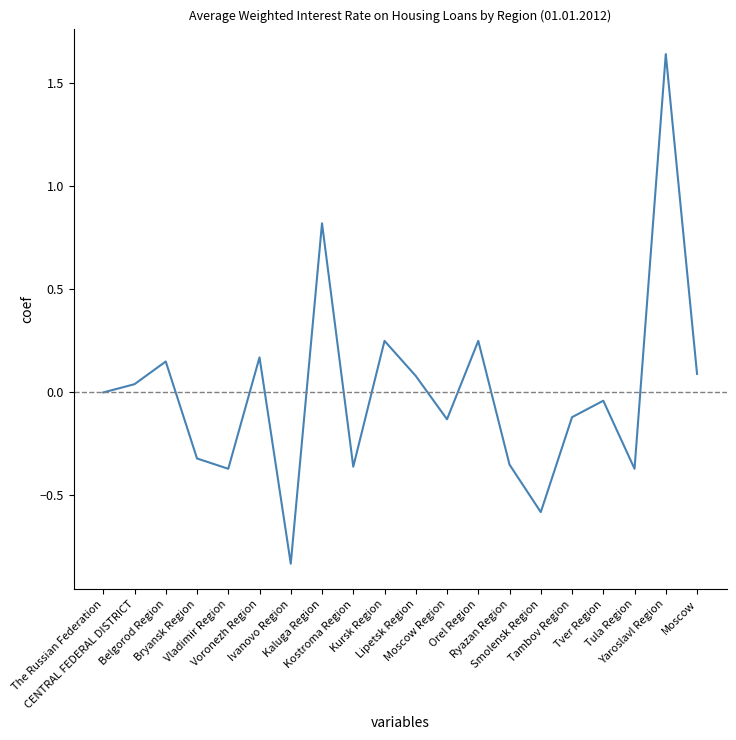

What is the difference between the maximum and minimum values?

2.5